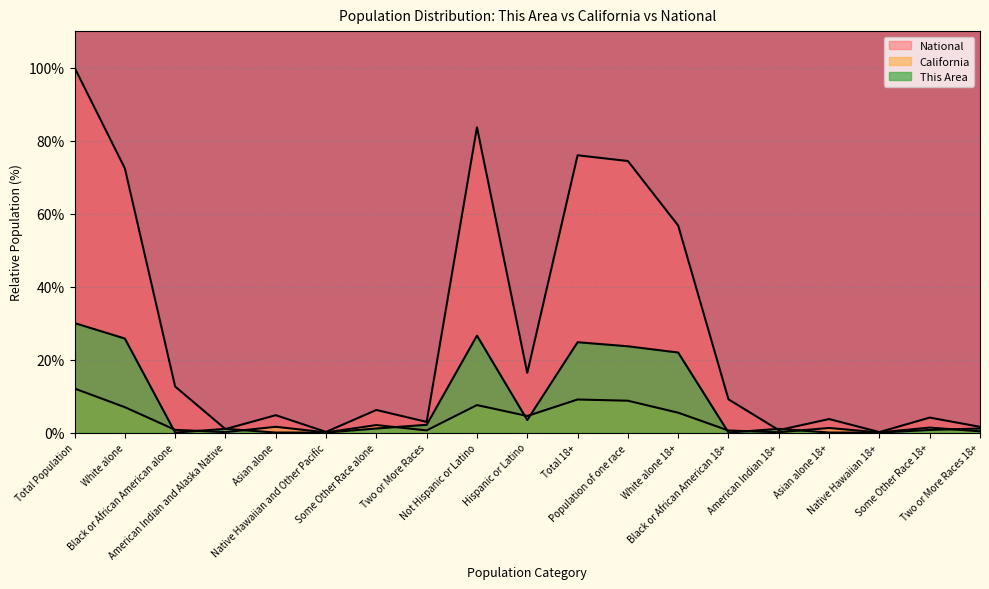

At how many categories does at least one series exceed 38?

6